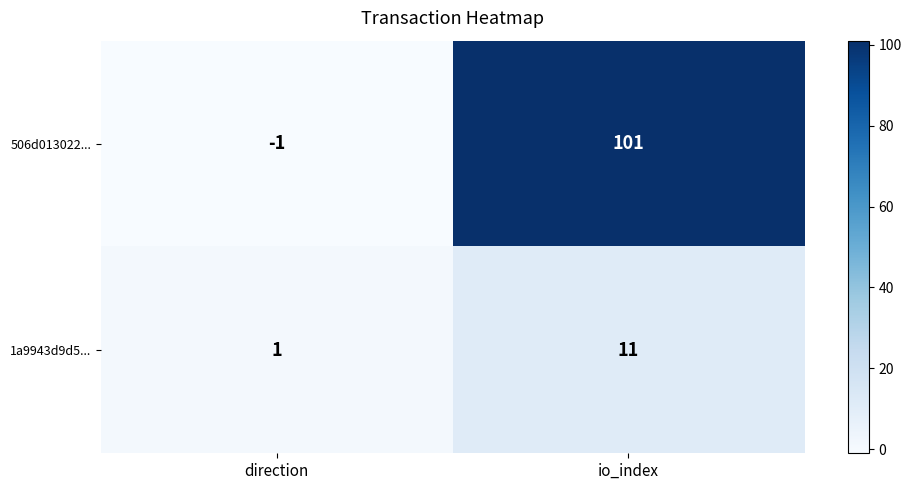

Is it true that 1a9943d9d5... equals 15 at io_index?

False